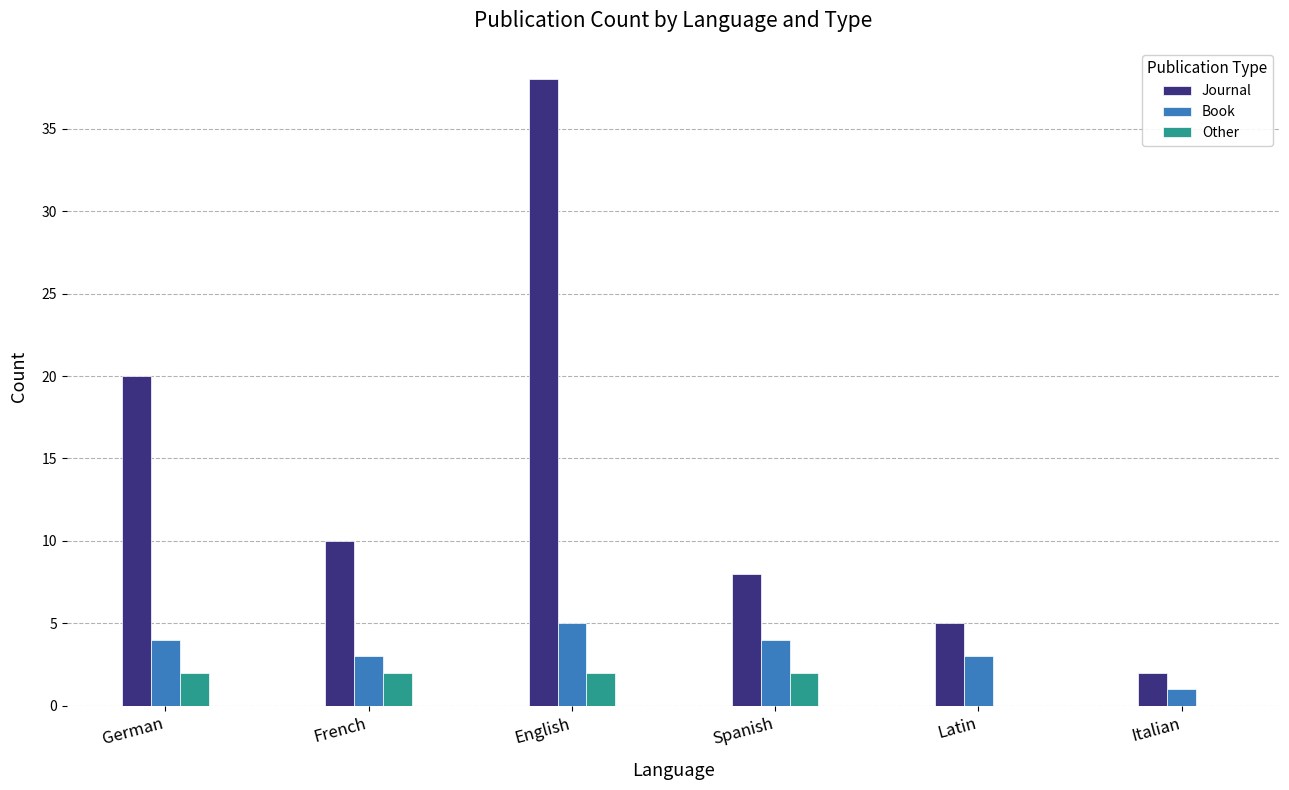

The Journal series shows 5 at Latin. True or false?

True